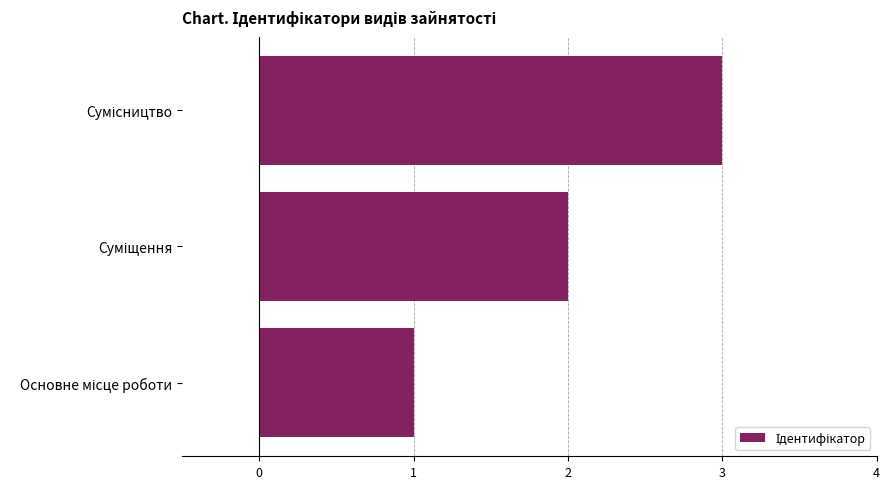

What is the maximum value shown in the chart?

3